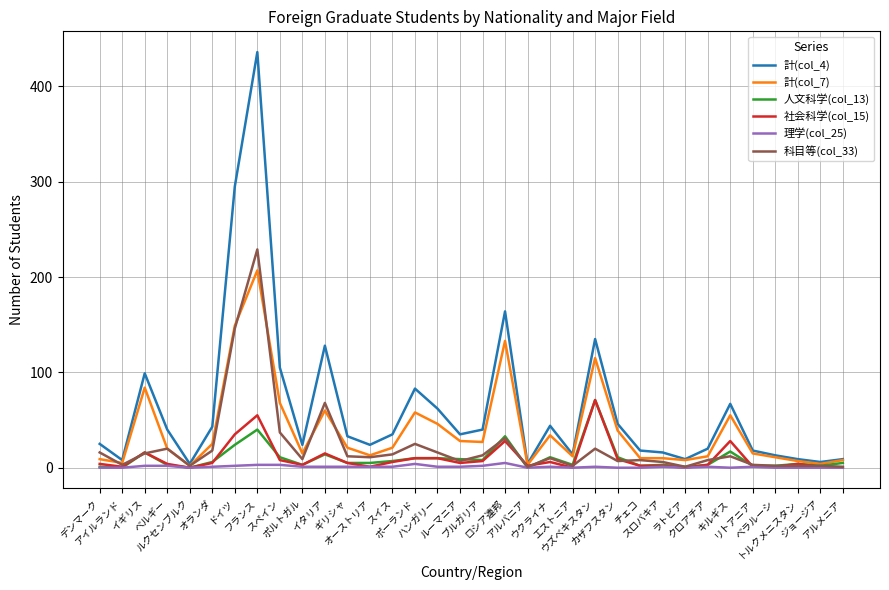

Count the number of data series in this chart.

6